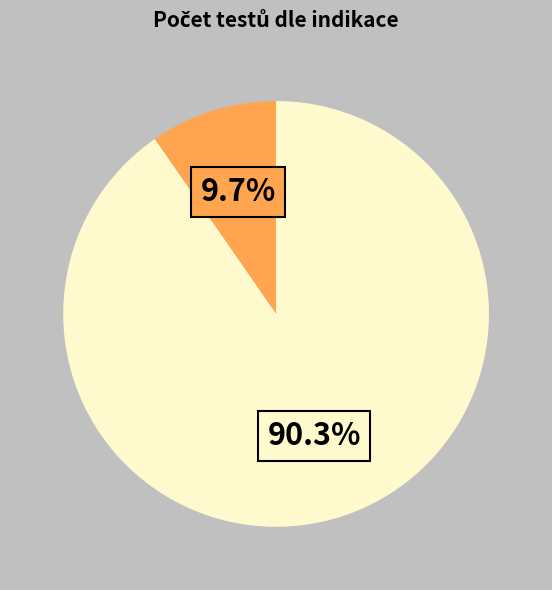

To the nearest percent, what is the average slice percentage?

50%